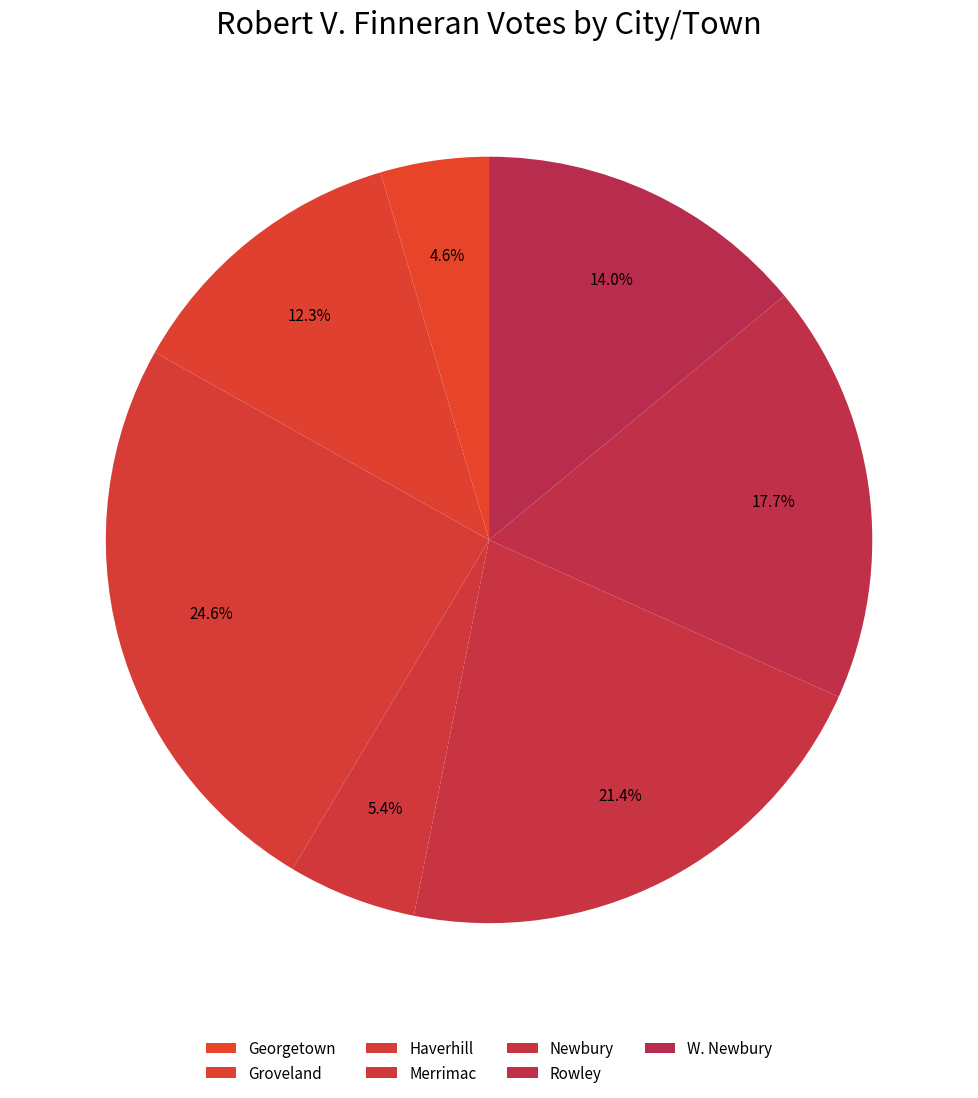

To the nearest percent, what portion does Newbury represent?

21%